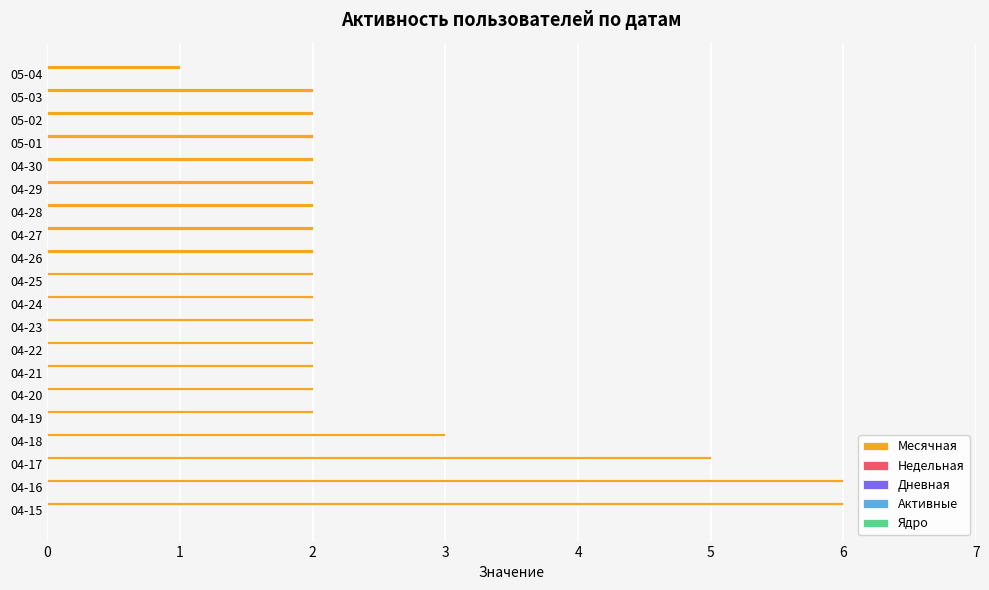

What is the maximum value shown in the chart?

6